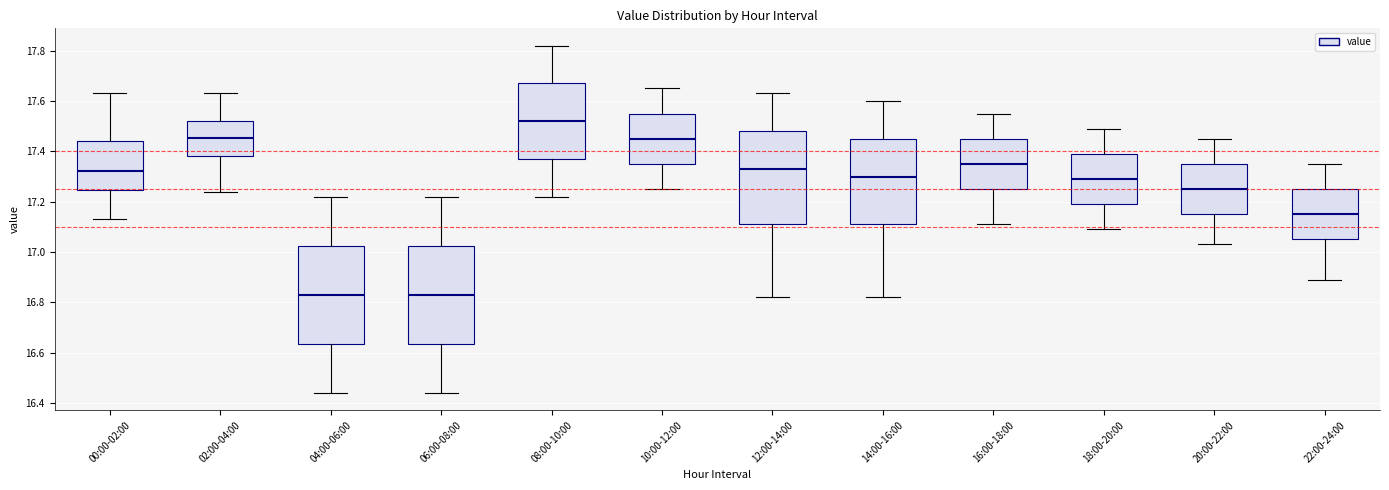

Reading left to right, read every box against the y-axis: the position of its median line, the range the box covers, and the ends of its whiskers. The values are not printed on the chart, so give them approximately, as read against the axis.

00:00-02:00: median 17.32, box 17.24 to 17.44, whiskers 17.14 to 17.64
02:00-04:00: median 17.46, box 17.38 to 17.52, whiskers 17.24 to 17.64
04:00-06:00: median 16.84, box 16.64 to 17.02, whiskers 16.44 to 17.22
06:00-08:00: median 16.84, box 16.64 to 17.02, whiskers 16.44 to 17.22
08:00-10:00: median 17.52, box 17.38 to 17.68, whiskers 17.22 to 17.82
10:00-12:00: median 17.46, box 17.36 to 17.56, whiskers 17.26 to 17.66
12:00-14:00: median 17.34, box 17.12 to 17.48, whiskers 16.82 to 17.64
14:00-16:00: median 17.30, box 17.12 to 17.46, whiskers 16.82 to 17.60
16:00-18:00: median 17.36, box 17.26 to 17.46, whiskers 17.12 to 17.56
18:00-20:00: median 17.30, box 17.20 to 17.40, whiskers 17.10 to 17.50
20:00-22:00: median 17.26, box 17.16 to 17.36, whiskers 17.04 to 17.46
22:00-24:00: median 17.16, box 17.06 to 17.26, whiskers 16.90 to 17.36